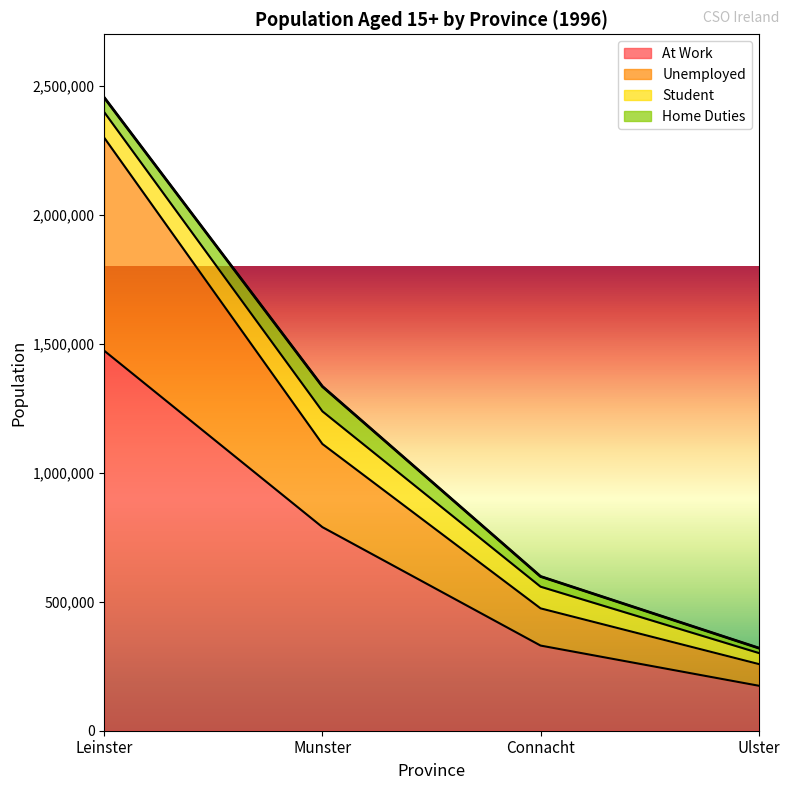

What is the difference between the At Work values at Ulster and Munster?

614806